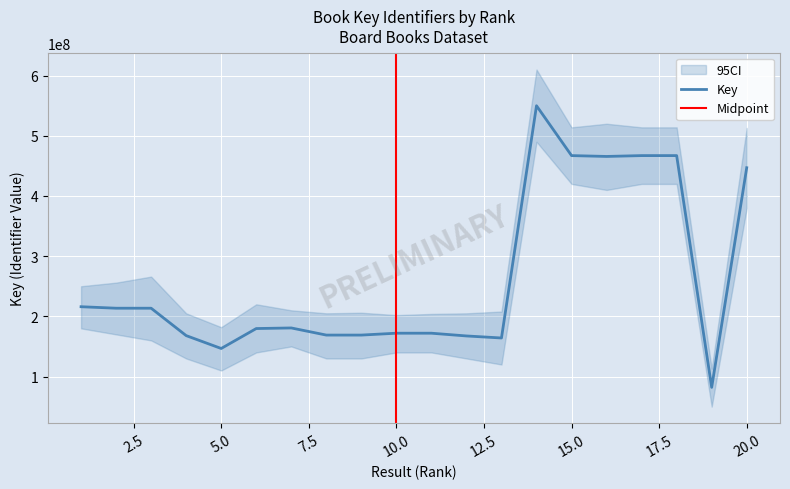

Read the value at 18, to the nearest 100.

467056100